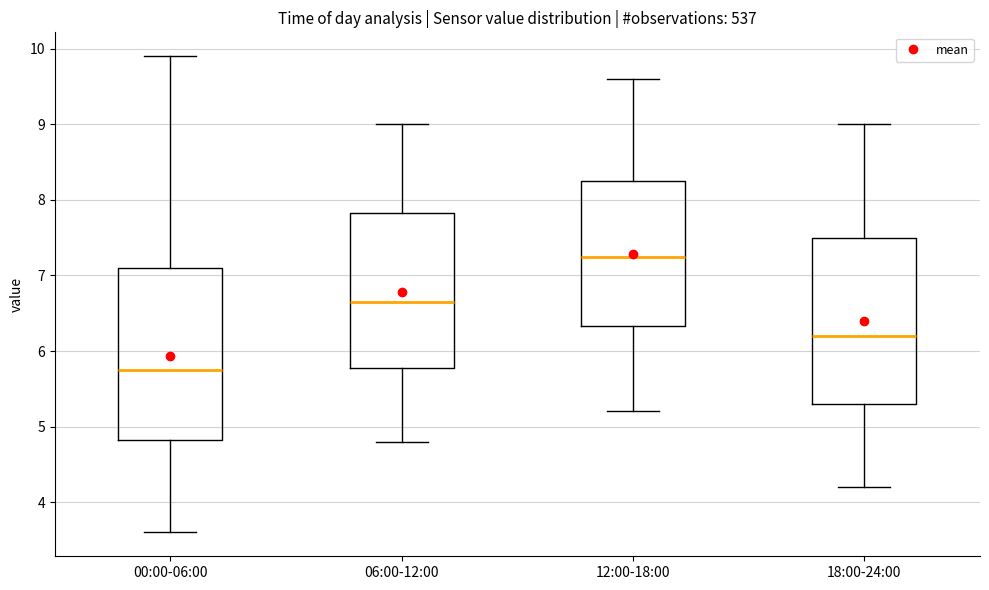

Reading left to right, read every box against the y-axis: the position of its median line, the range the box covers, and the ends of its whiskers. The values are not printed on the chart, so give them approximately, as read against the axis.

00:00-06:00: median 5.8, box 4.8 to 7.1, whiskers 3.6 to 9.9
06:00-12:00: median 6.7, box 5.8 to 7.8, whiskers 4.8 to 9.0
12:00-18:00: median 7.3, box 6.3 to 8.3, whiskers 5.2 to 9.6
18:00-24:00: median 6.2, box 5.3 to 7.5, whiskers 4.2 to 9.0